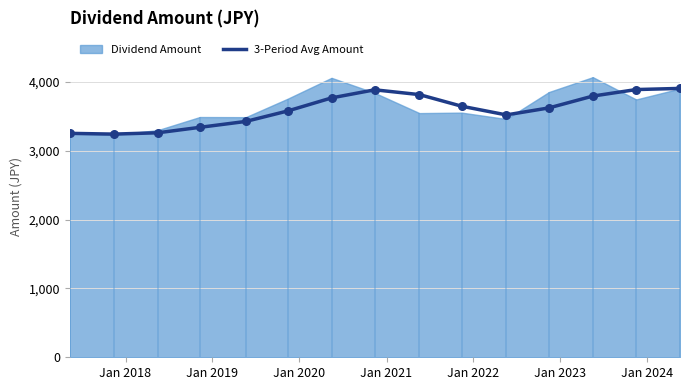

What is the lowest value of the 3-Period Avg Amount series?

3241.0